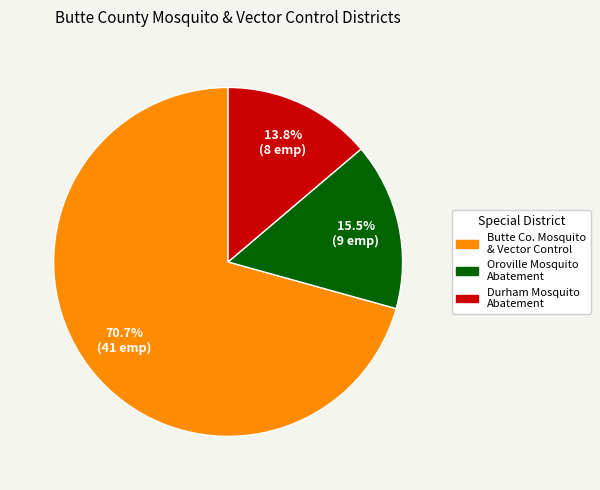

Is there a majority slice in this chart?

Yes